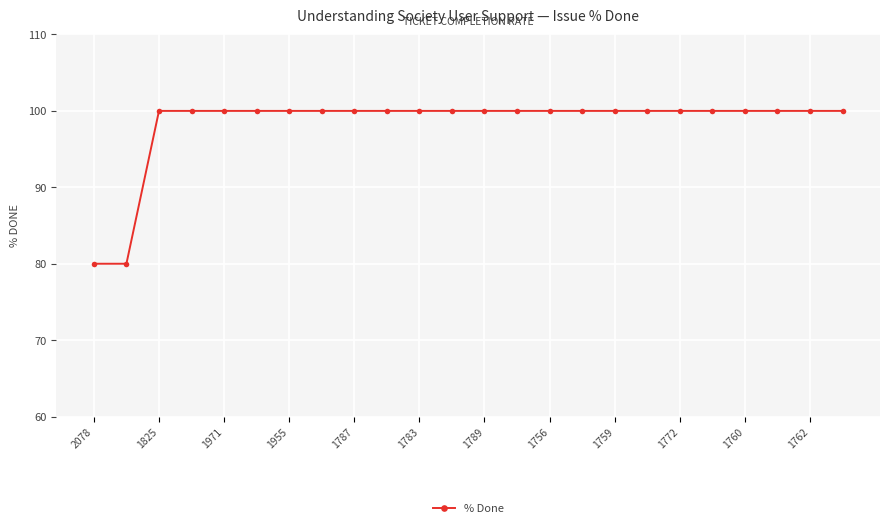

What is the value of the 6th point from the left?

100